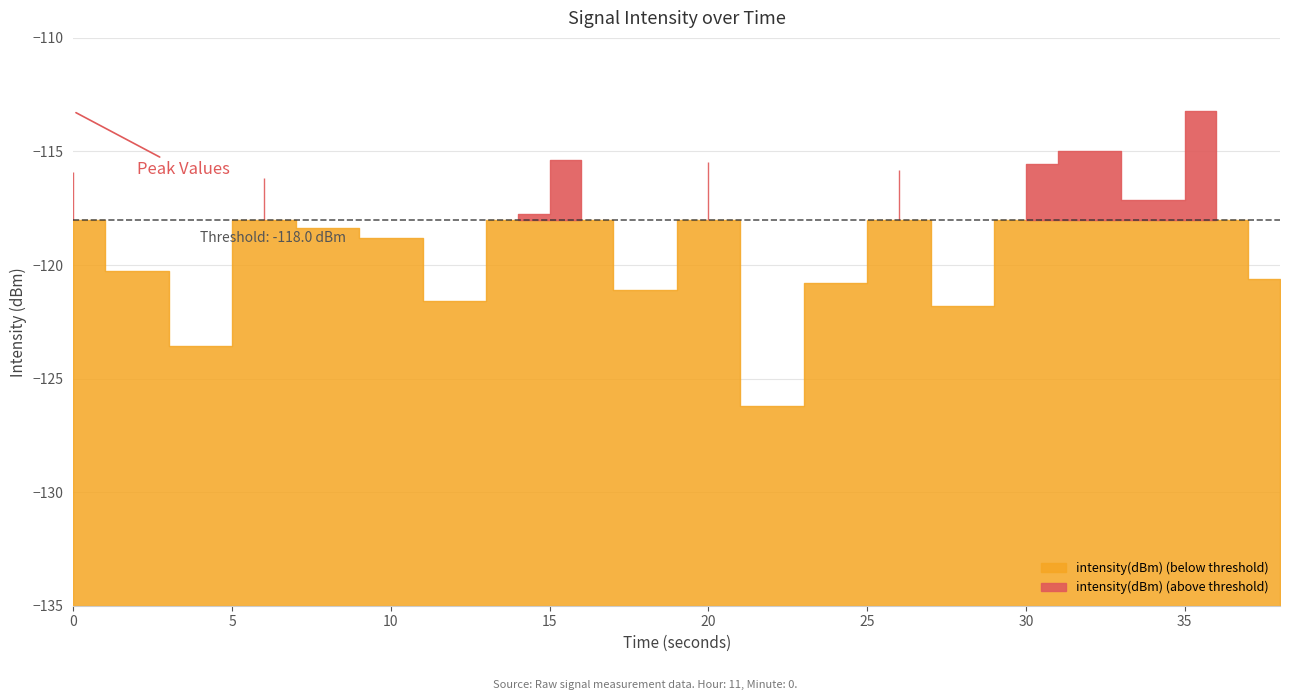

True or false: the data shows -174.0 at 3.

False